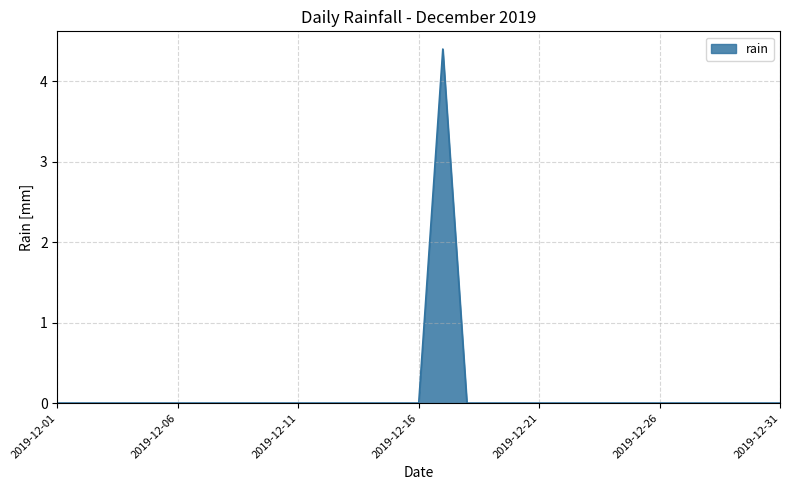

Reading left to right, what are all the values shown in this chart?

0.0	0.0	0.0	0.0	0.0	0.0	0.0	0.0	0.0	0.0	0.0	0.0	0.0	0.0	0.0	0.0	4.4	0.0	0.0	0.0	0.0	0.0	0.0	0.0	0.0	0.0	0.0	0.0	0.0	0.0	0.0